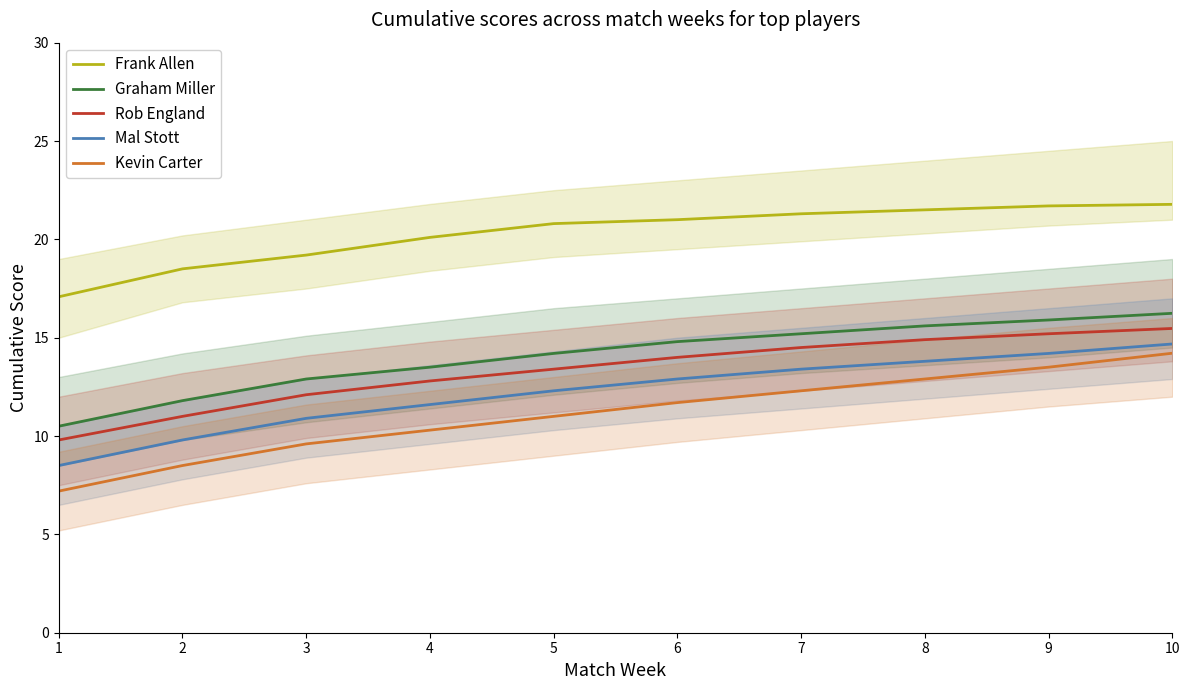

What is the minimum value for Graham Miller?

10.5